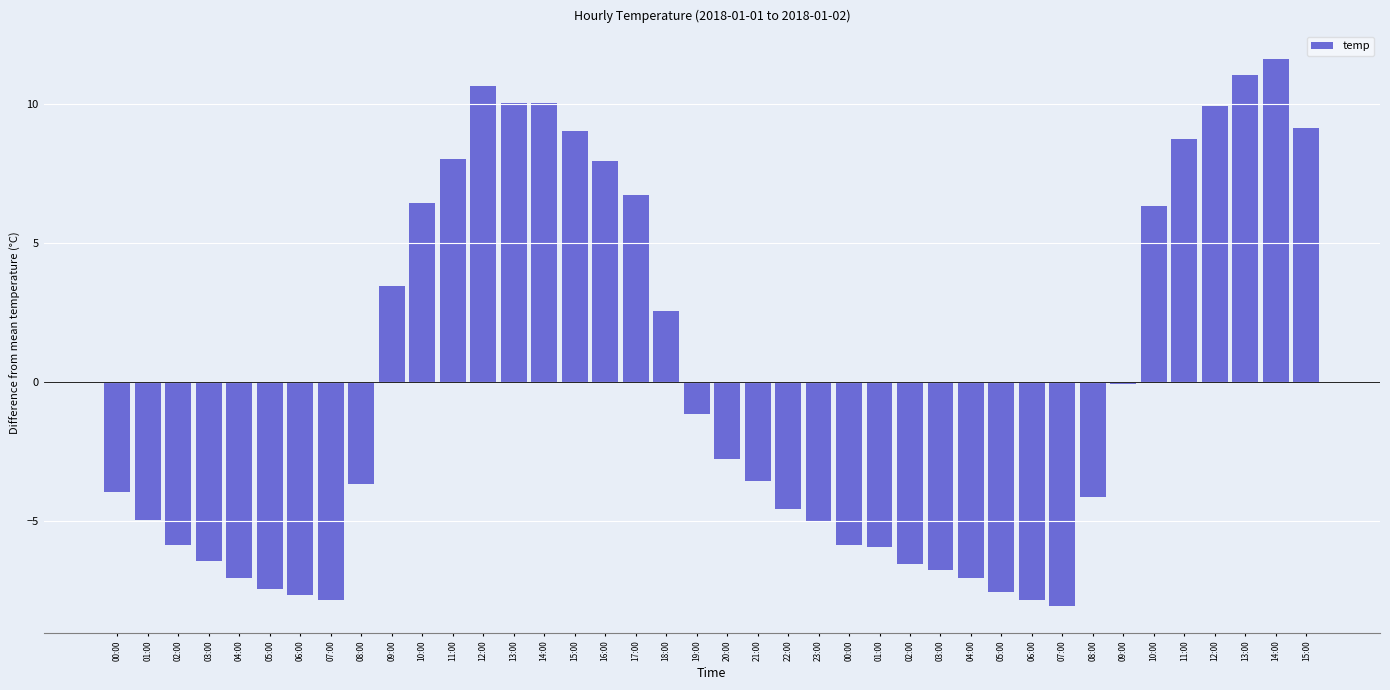

Reading right to left, list all the values displayed in this chart.

9.1	11.6	11.0	9.9	8.7	6.3	-0.1	-4.2	-8.1	-7.9	-7.6	-7.1	-6.8	-6.6	-6.0	-5.9	-5.1	-4.6	-3.6	-2.8	-1.2	2.5	6.7	7.9	9.0	10.0	10.0	10.6	8.0	6.4	3.4	-3.7	-7.9	-7.7	-7.5	-7.1	-6.5	-5.9	-5.0	-4.0